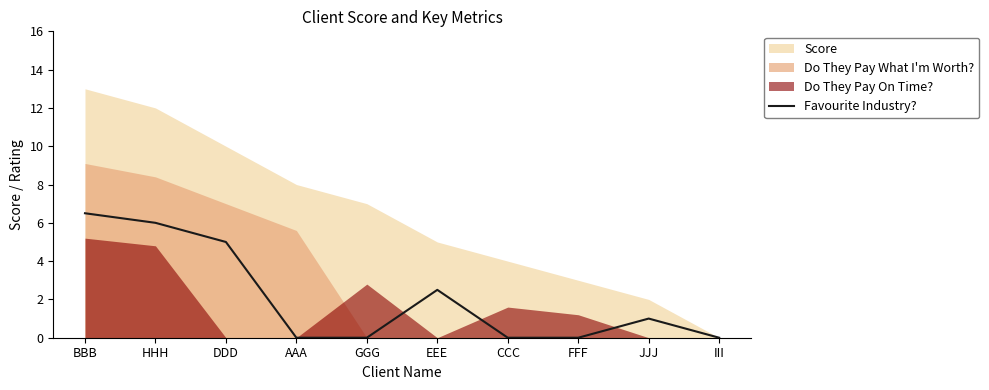

Which category has the highest value across all series?

BBB